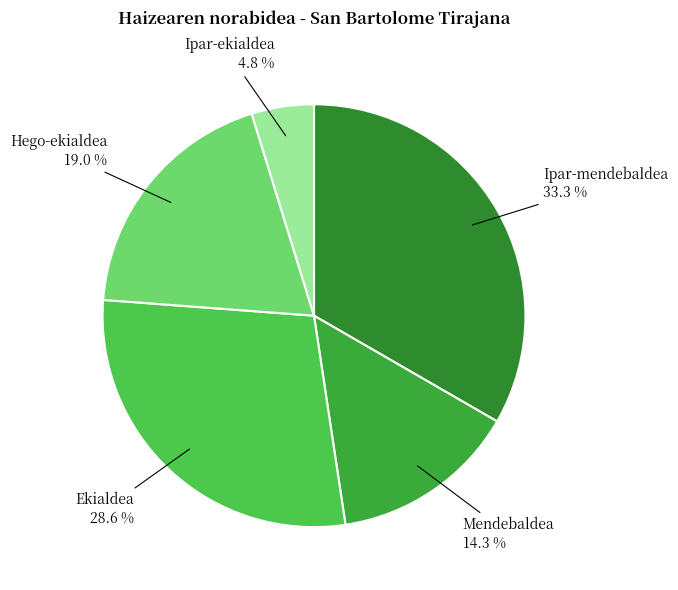

Which has a higher value, Hego-ekialdea or Ipar-ekialdea?

Hego-ekialdea